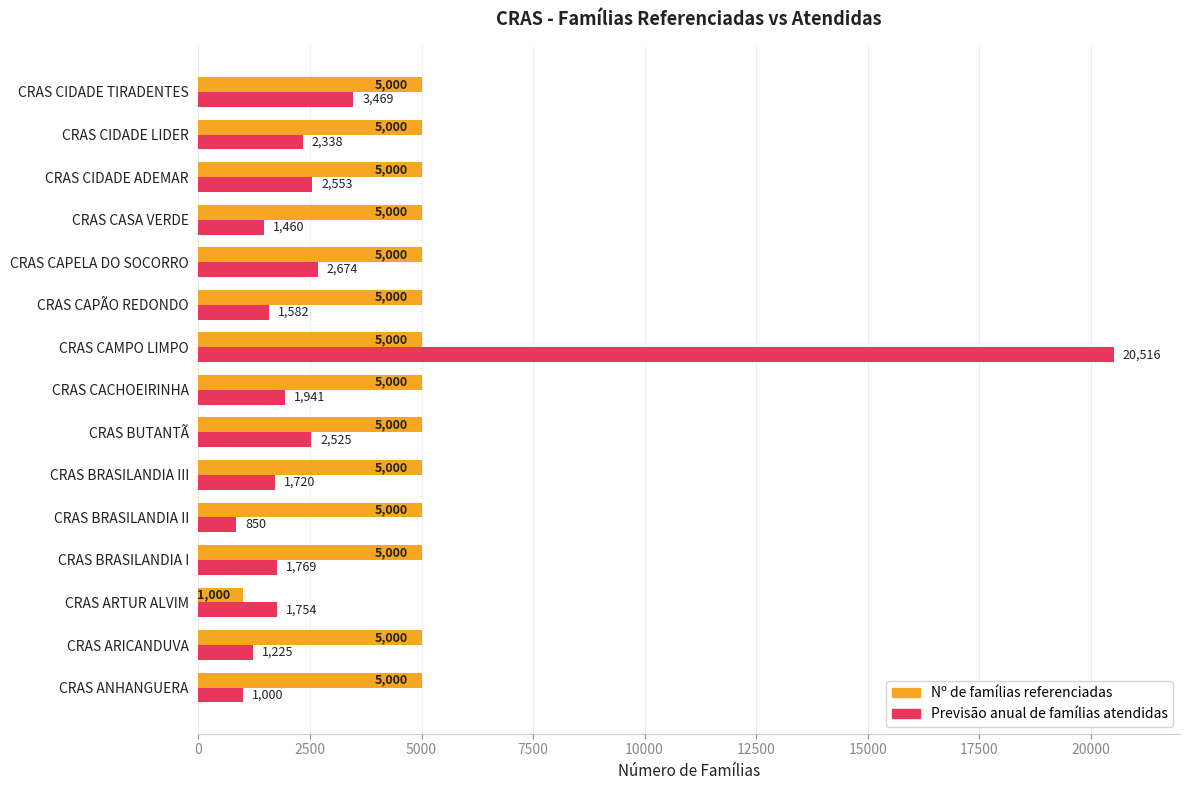

Which category has the lowest value across all series?

CRAS BRASILANDIA II